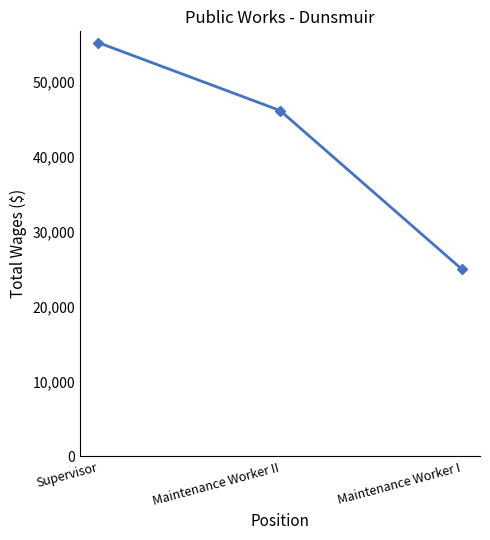

How many data points are less than 46189?

1